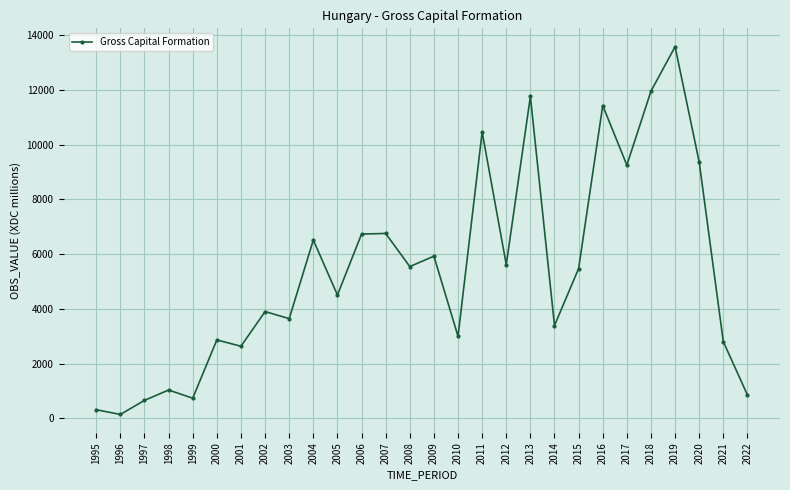

True or false: there are more than 0 points higher than both neighbors.

True